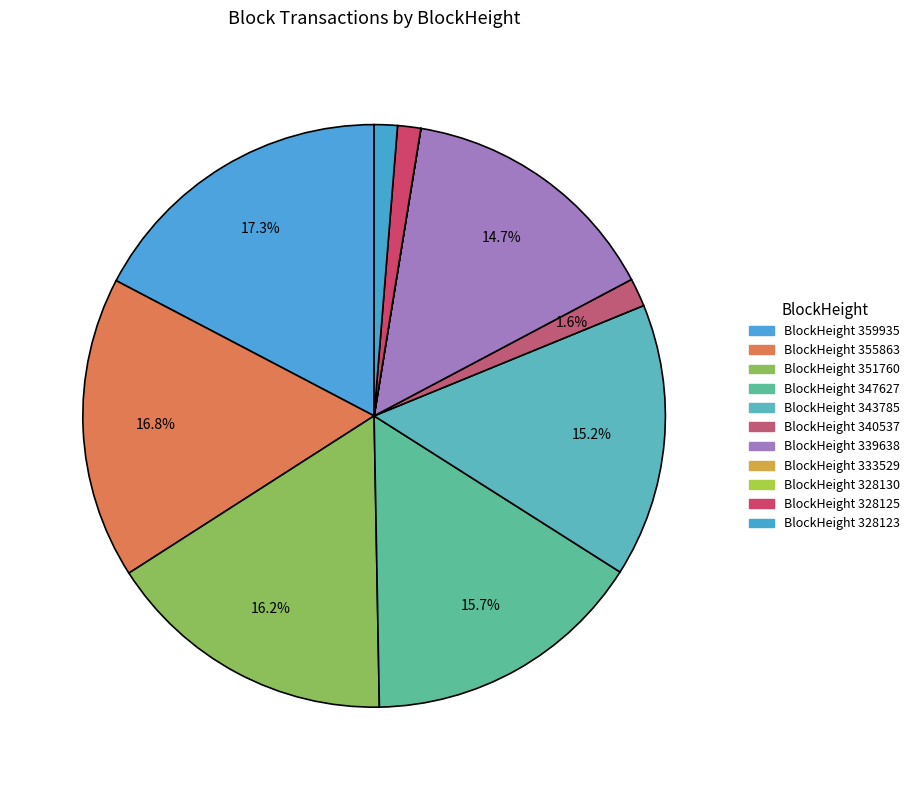

Is there a majority slice in this chart?

No